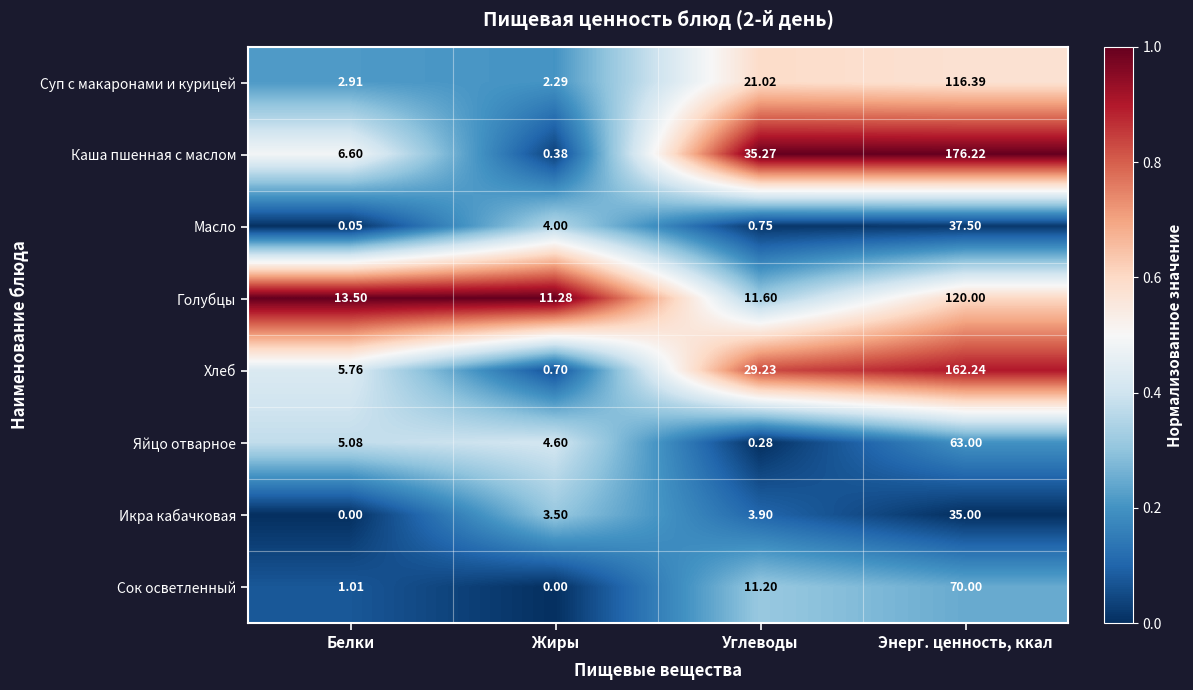

How many data points does each series have?

4